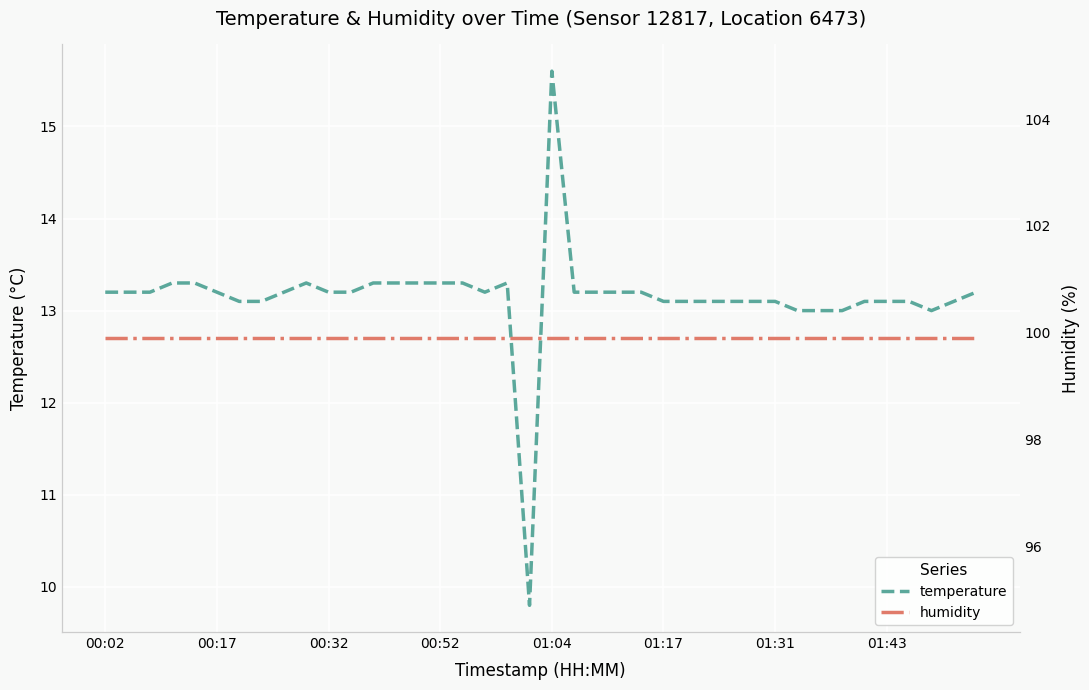

Which series has the largest range (max minus min)?

temperature